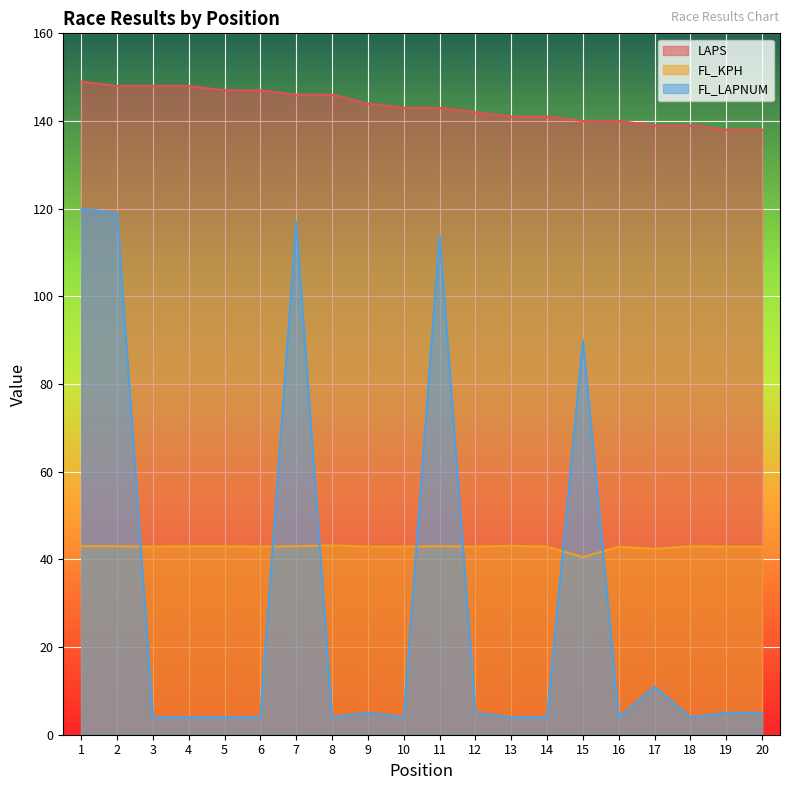

Which series has the largest total across all categories?

LAPS